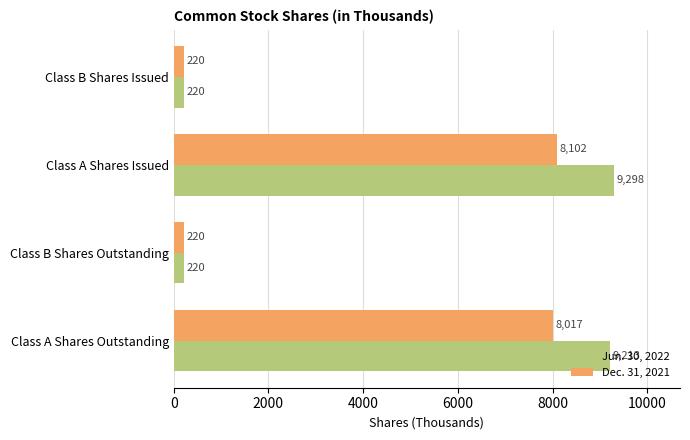

What is the maximum value shown in the chart?

9298